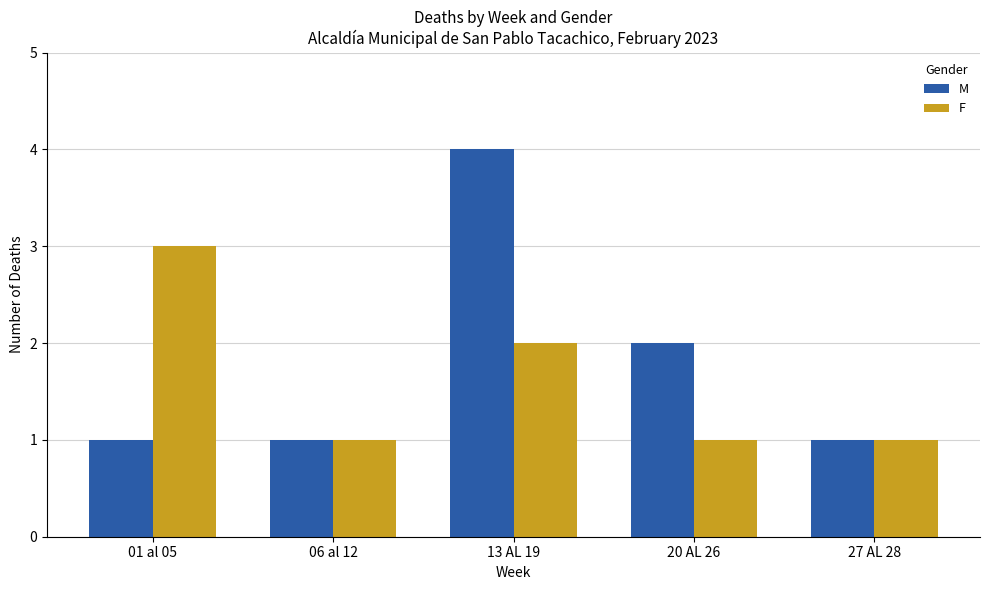

At which category is the sum across all series the highest?

13 AL 19